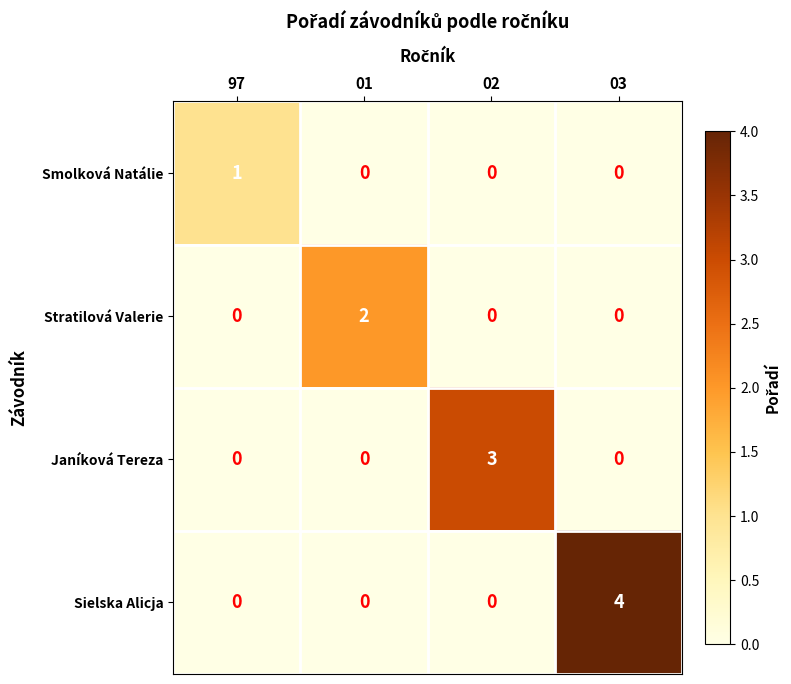

The value of Stratilová Valerie at 97 is 0. True or false?

True